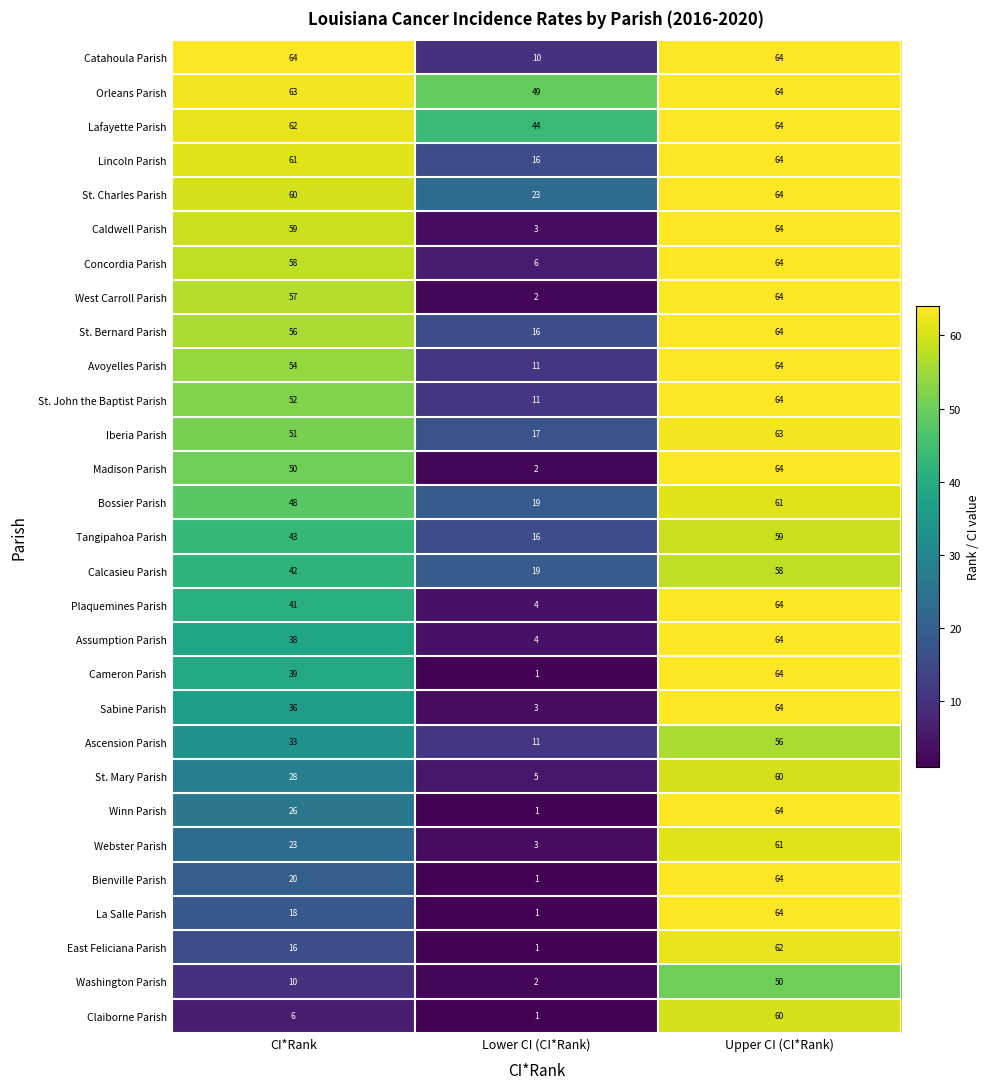

What value does the Catahoula Parish series have at CI*Rank?

64